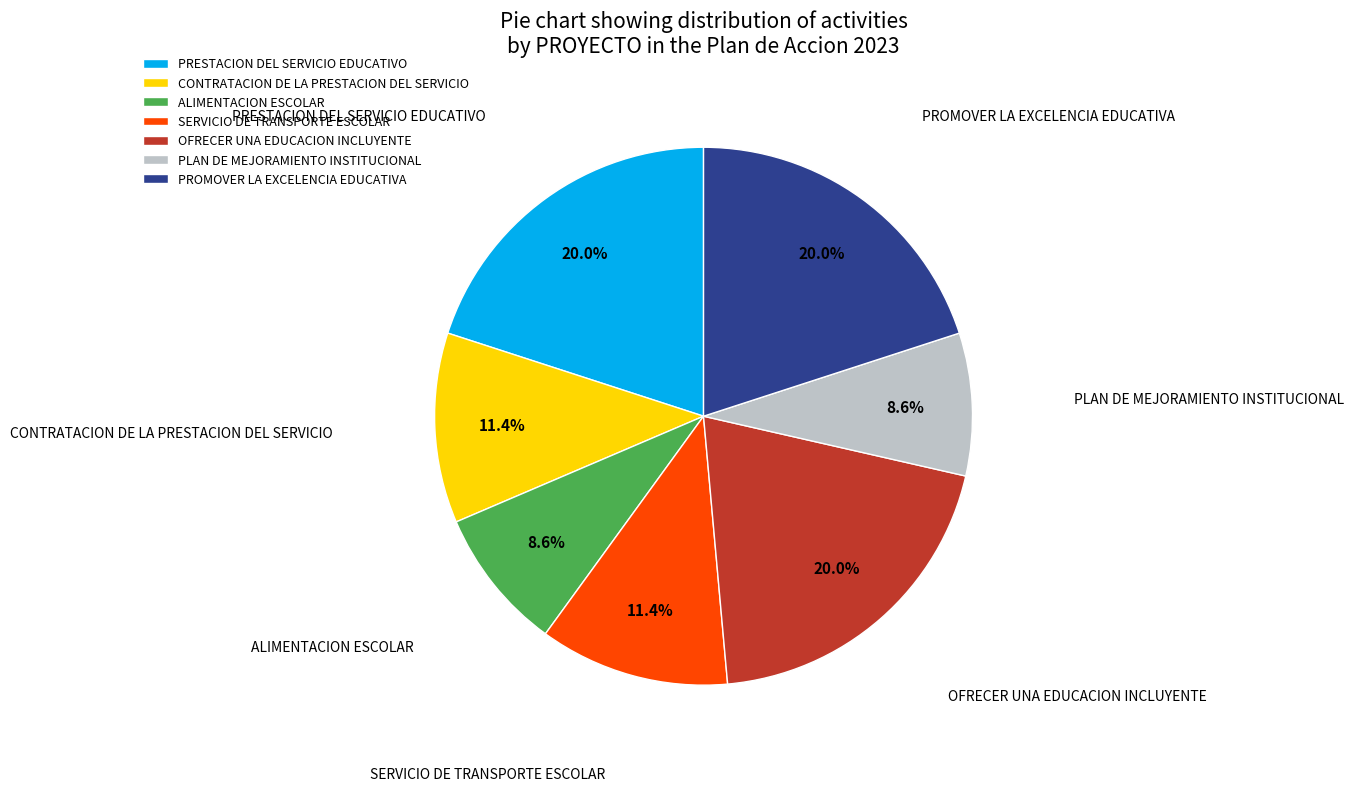

How much of the chart is everything except PLAN DE MEJORAMIENTO INSTITUCIONAL?

91.4%